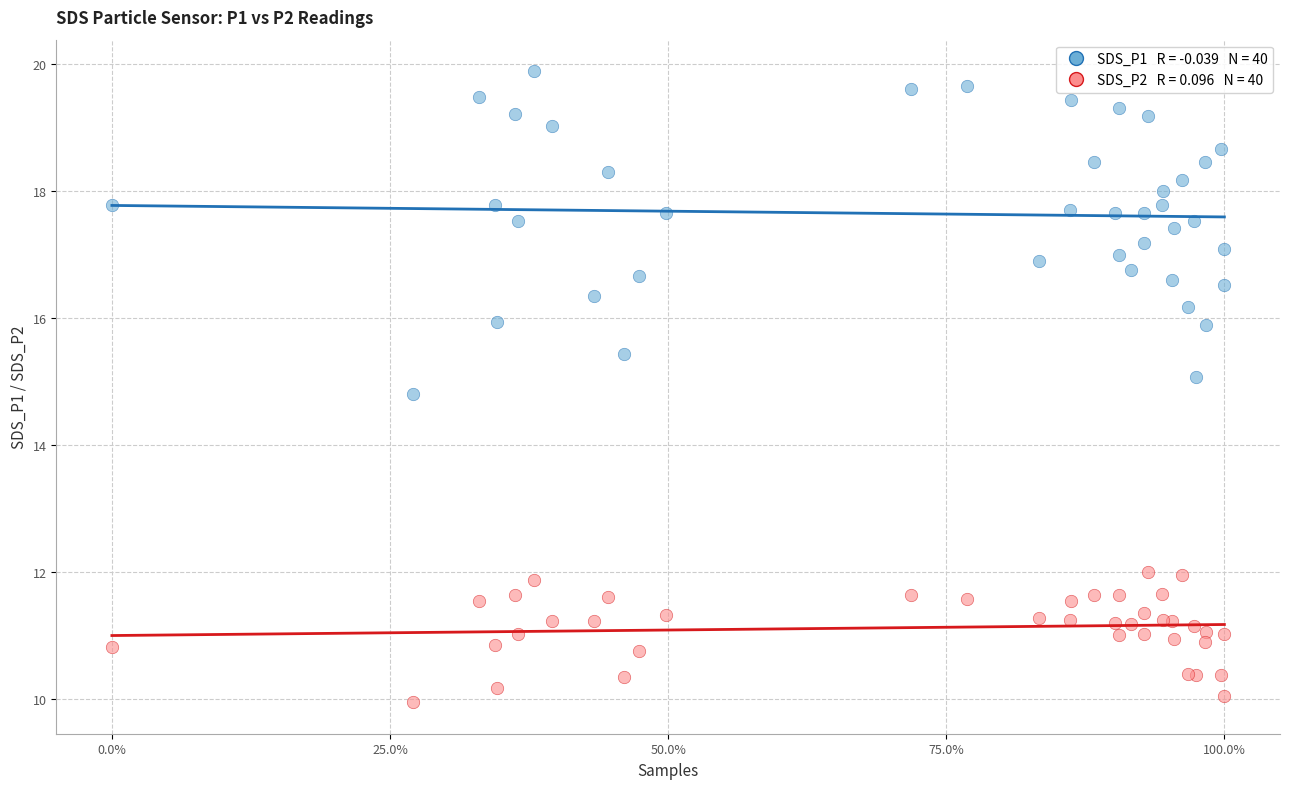

Across all series, what Y value is closest to 14?

14.8